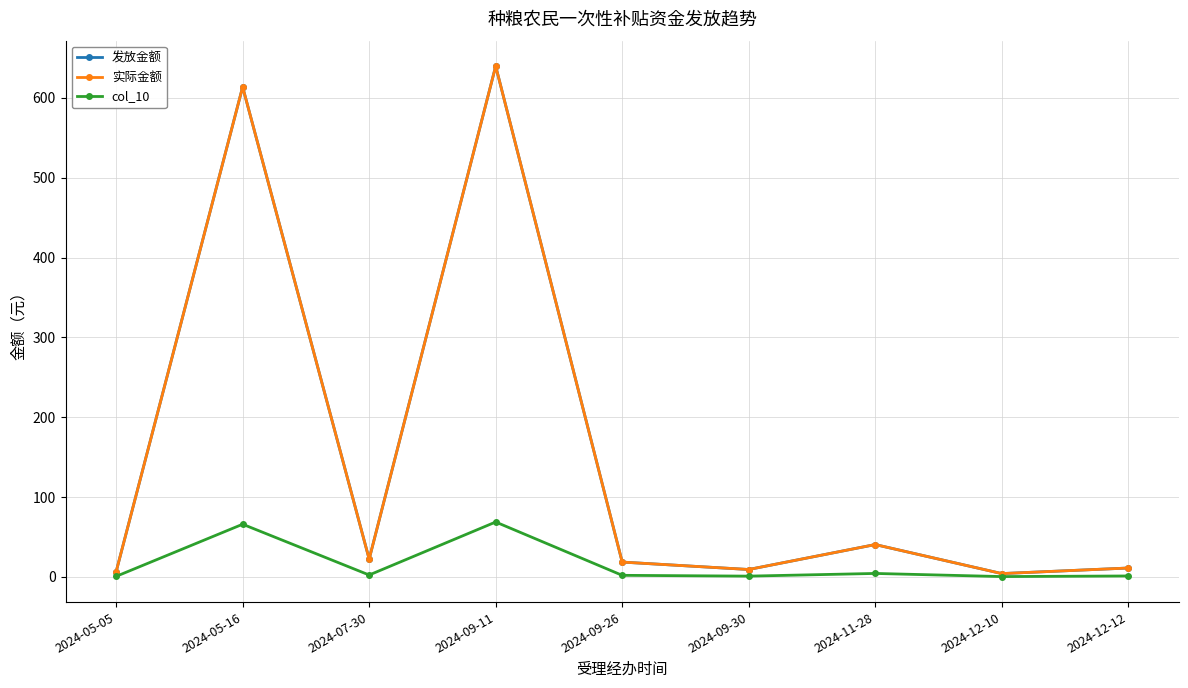

At which label is 实际金额 closest to 322?

2024-11-28